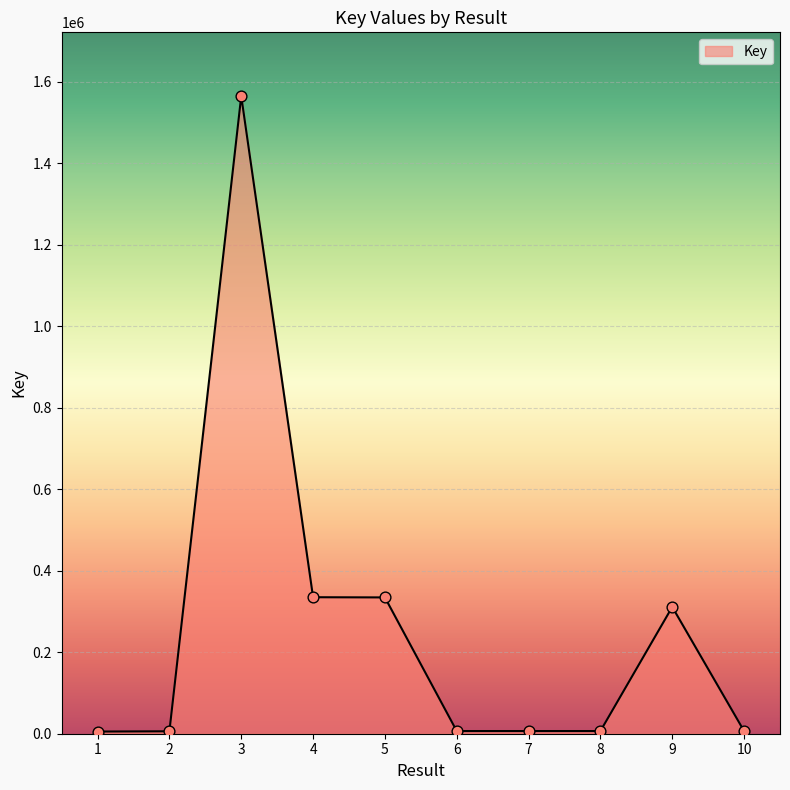

What is the change in value from 4 to 10?

-328529